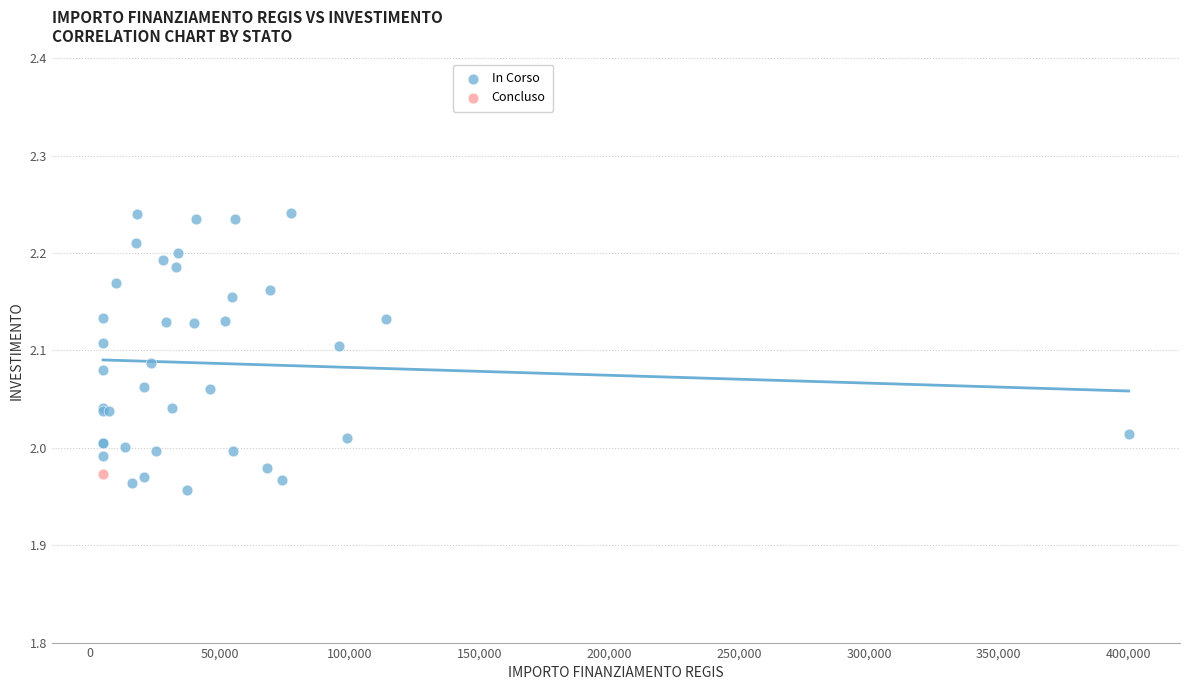

What are all the series names shown in the legend?

In Corso, Concluso